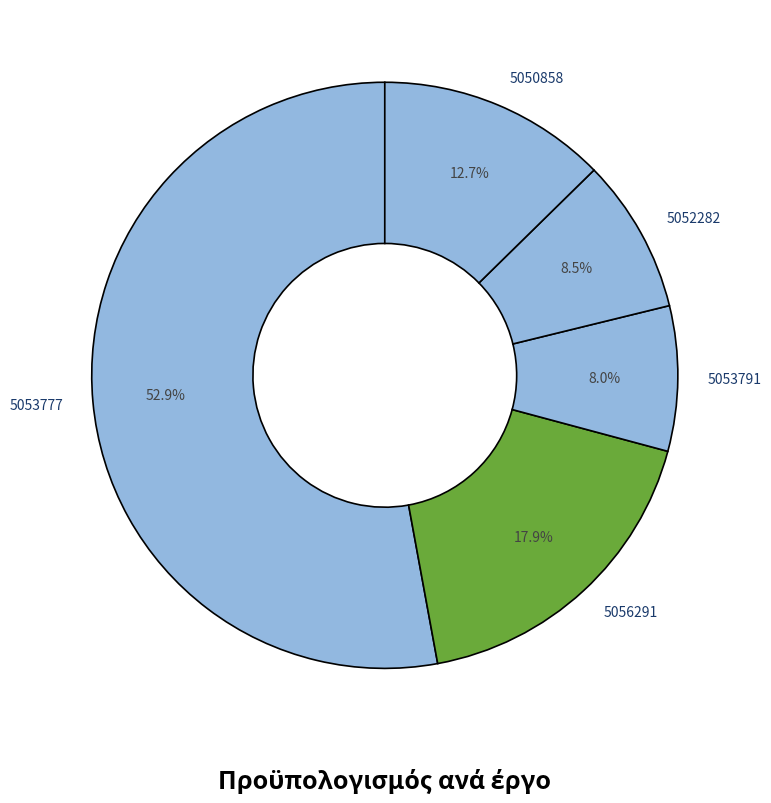

The 5053777 slice represents 53% of the pie. True or false?

True